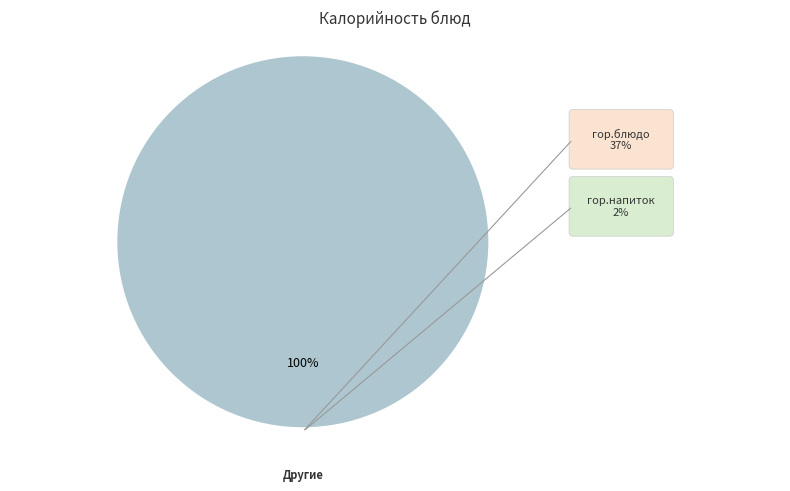

Is there any slice that represents more than half of the pie?

Yes